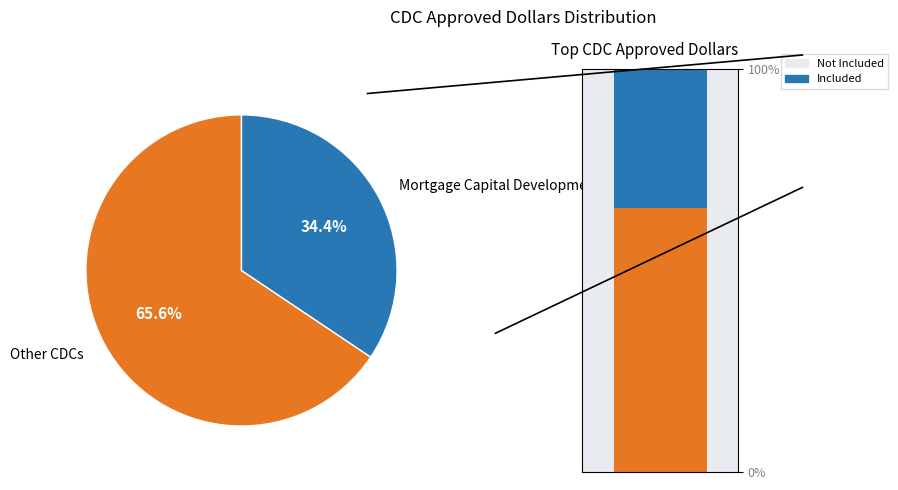

True or false: LiftFund, Inc. accounts for 13% of the total.

False